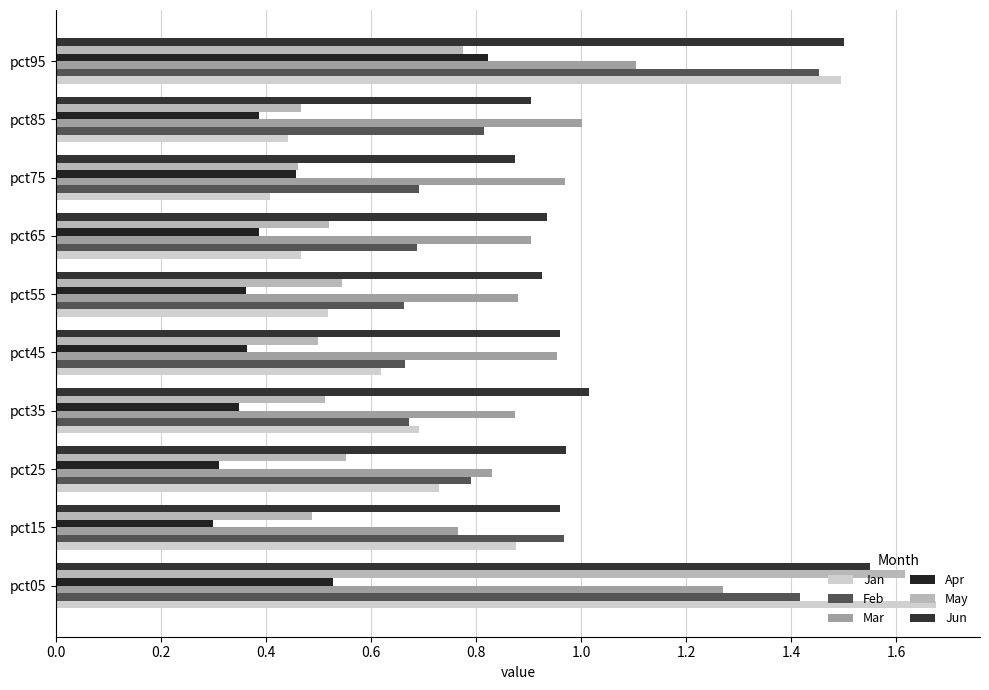

How many series are shown in this chart?

6